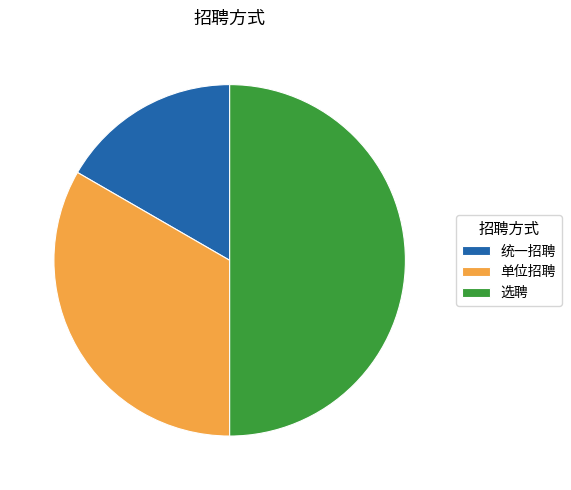

Rank the categories by value from highest to lowest.

选聘, 单位招聘, 统一招聘